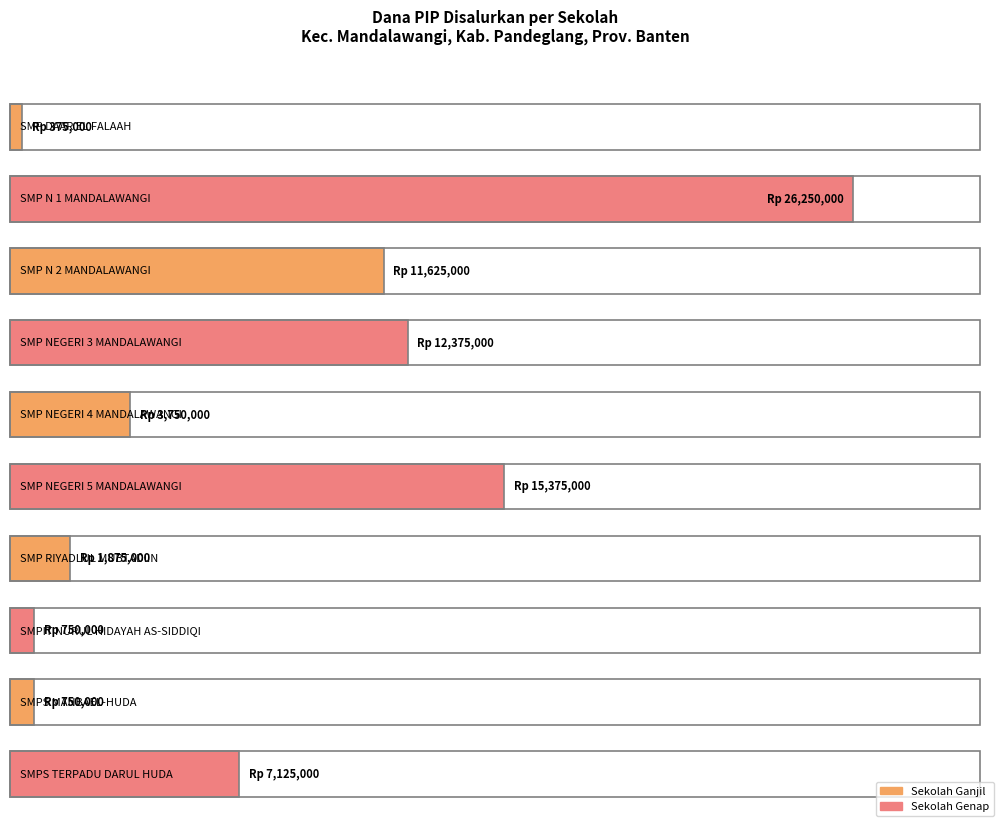

Are the bars grouped side by side (vs. stacked)?

Yes